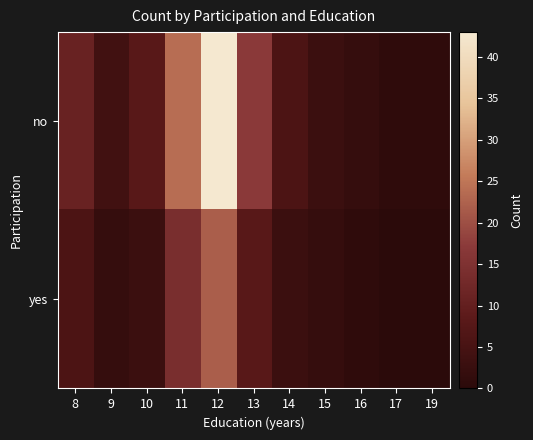

Rank the series at 11 from lowest to highest value.

yes, no